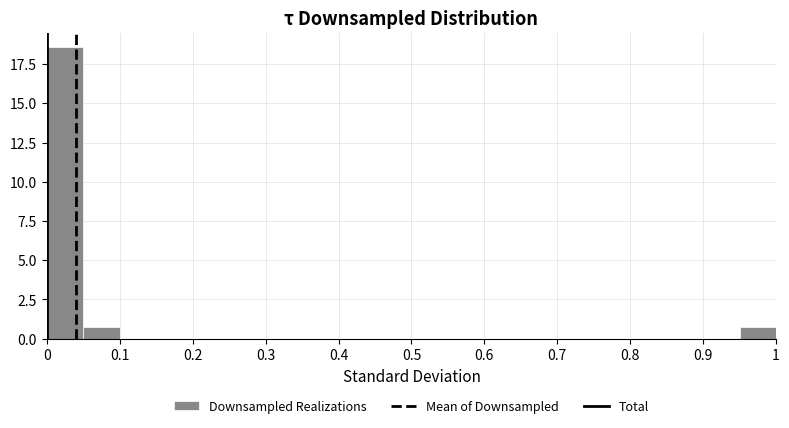

Reading left to right, list every bar in this chart as the range it spans on the x-axis followed by its height. Neither the bar edges nor the heights are printed on the chart, so give them approximately, as read against the axes.

0.00 to 0.05: 18.5
0.05 to 0.10: 0.5
0.10 to 0.15: 0
0.15 to 0.20: 0
0.20 to 0.25: 0
0.25 to 0.30: 0
0.30 to 0.35: 0
0.35 to 0.40: 0
0.40 to 0.45: 0
0.45 to 0.50: 0
0.50 to 0.55: 0
0.55 to 0.60: 0
0.60 to 0.65: 0
0.65 to 0.70: 0
0.70 to 0.75: 0
0.75 to 0.80: 0
0.80 to 0.85: 0
0.85 to 0.90: 0
0.90 to 0.95: 0
0.95 to 1.00: 0.5